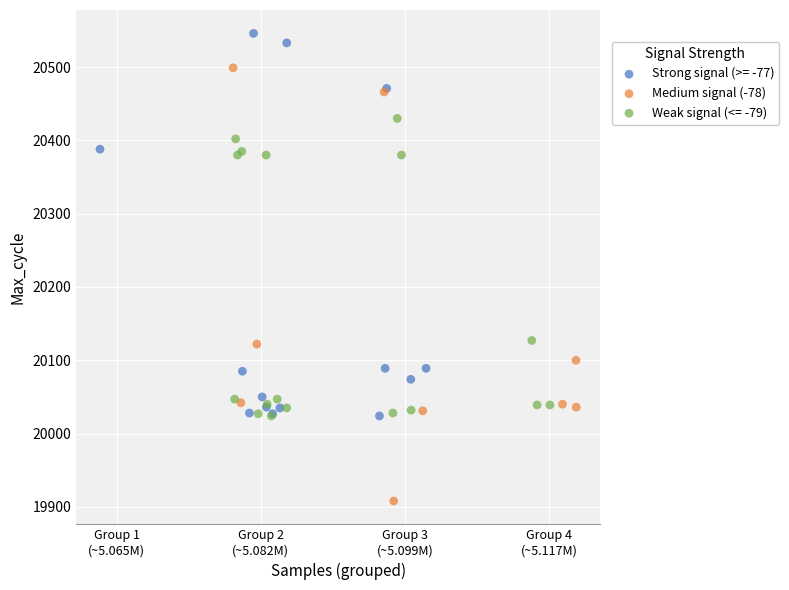

Which series reaches the minimum Y coordinate?

Medium signal (-78)